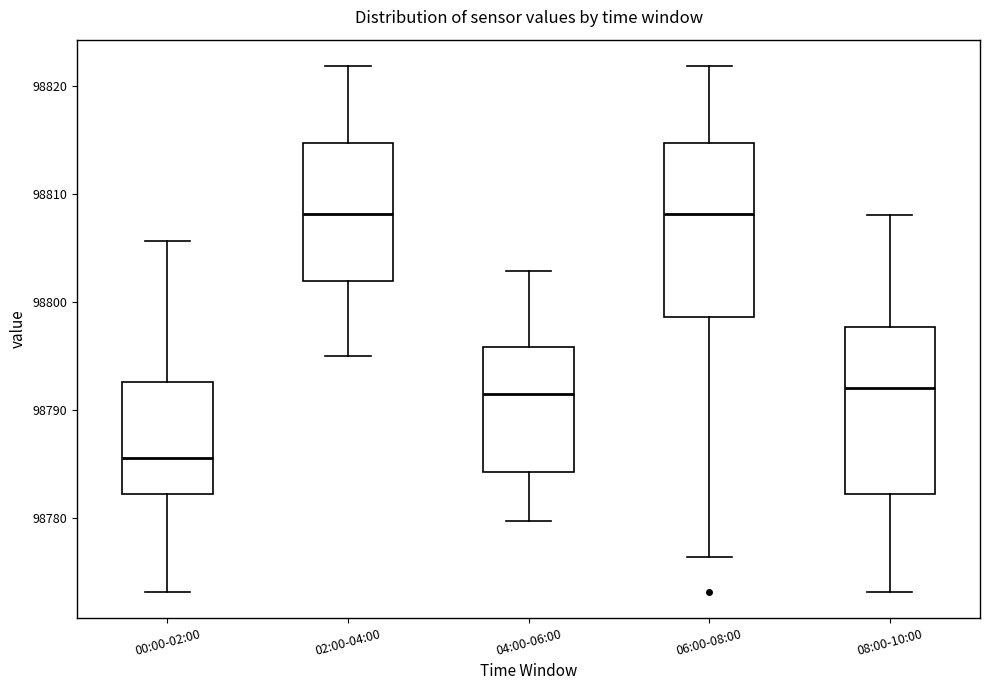

Reading left to right, read every box against the y-axis: the position of its median line, the range the box covers, and the ends of its whiskers. The values are not printed on the chart, so give them approximately, as read against the axis.

00:00-02:00: median 98786, box 98782 to 98793, whiskers 98773 to 98806
02:00-04:00: median 98808, box 98802 to 98815, whiskers 98795 to 98822
04:00-06:00: median 98791, box 98784 to 98796, whiskers 98780 to 98803
06:00-08:00: median 98808, box 98799 to 98815, whiskers 98776 to 98822
08:00-10:00: median 98792, box 98782 to 98798, whiskers 98773 to 98808